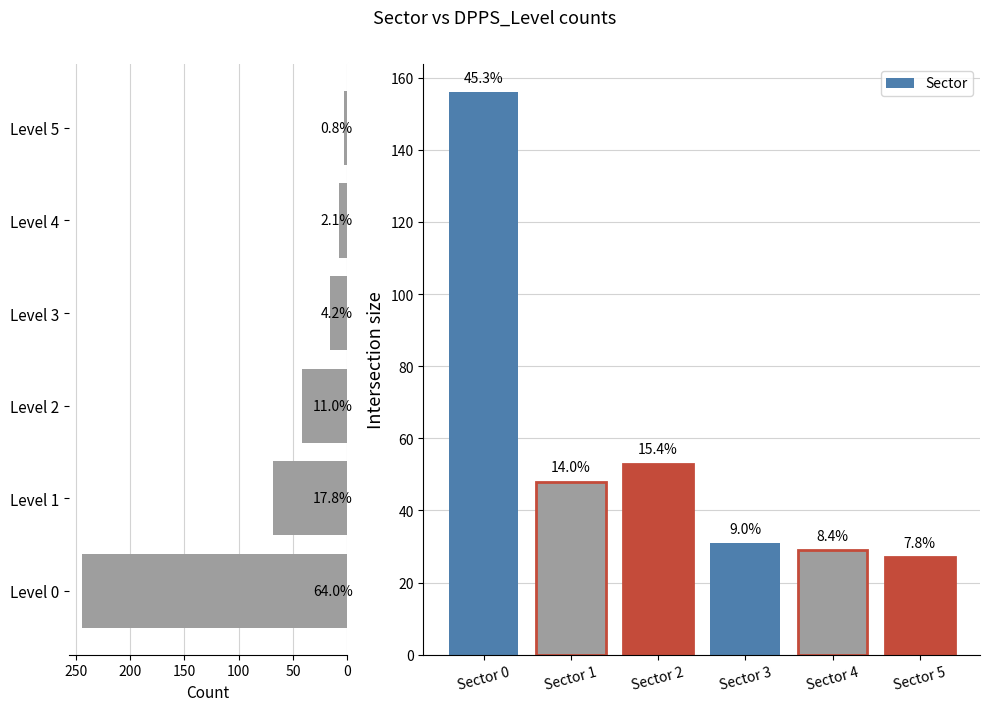

True or false: Sector has a value of 48 at 50.

True